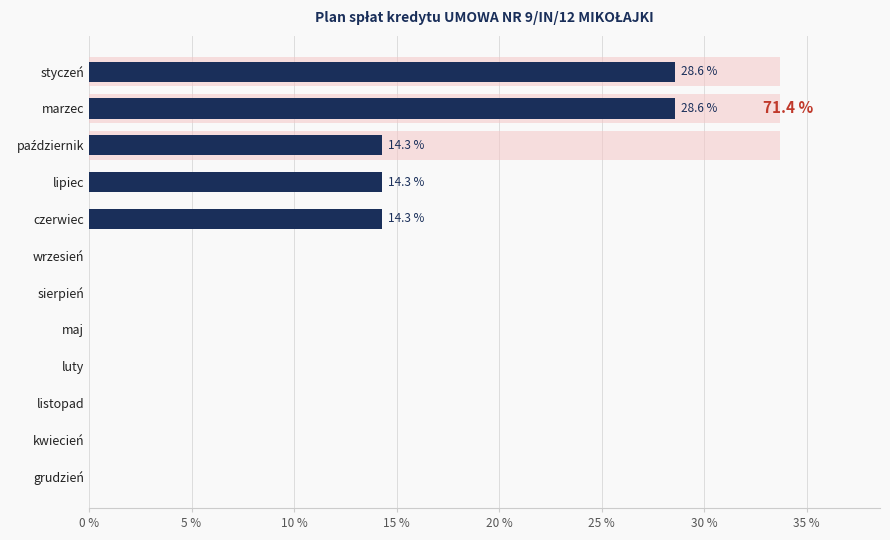

Are the bars grouped side by side (vs. stacked)?

No